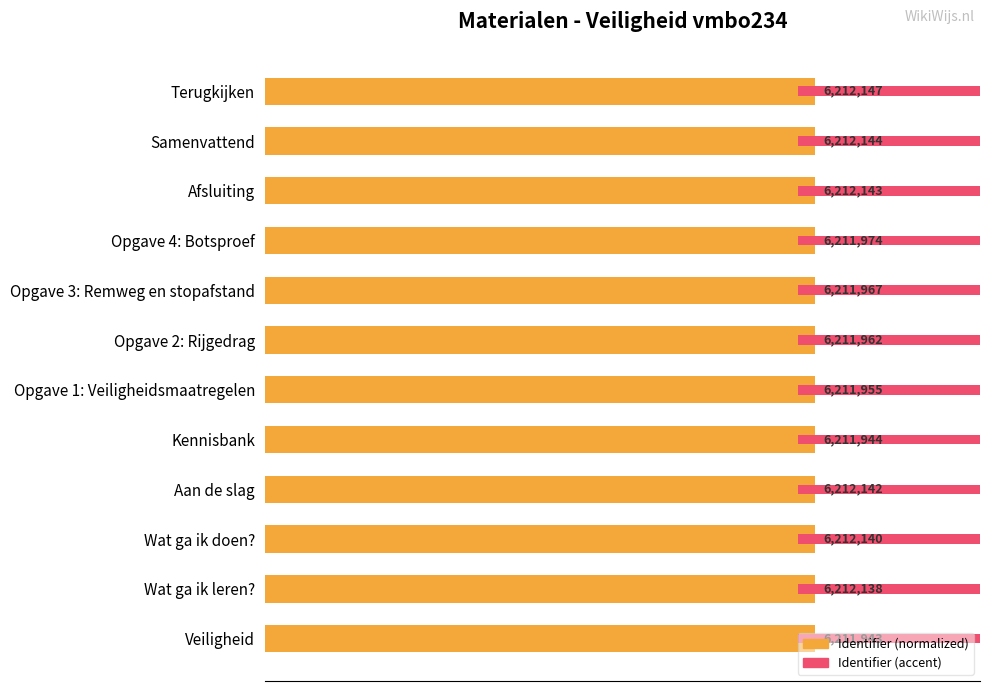

Rank the series by their maximum value, from highest to lowest.

Identifier (normalized %), Identifier (accent)